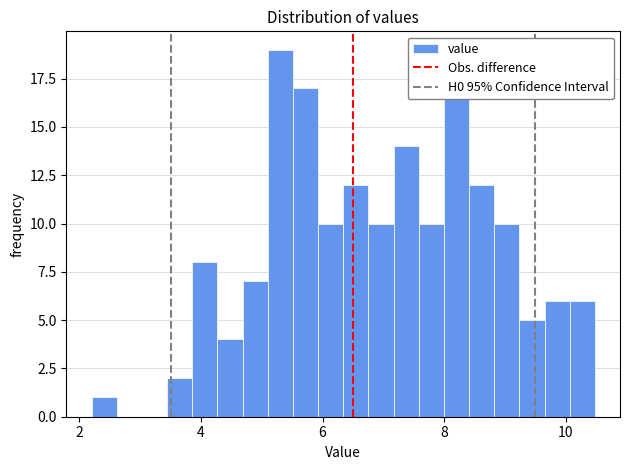

Read against the x-axis, roughly where is the centre of the tallest bar?

5.4